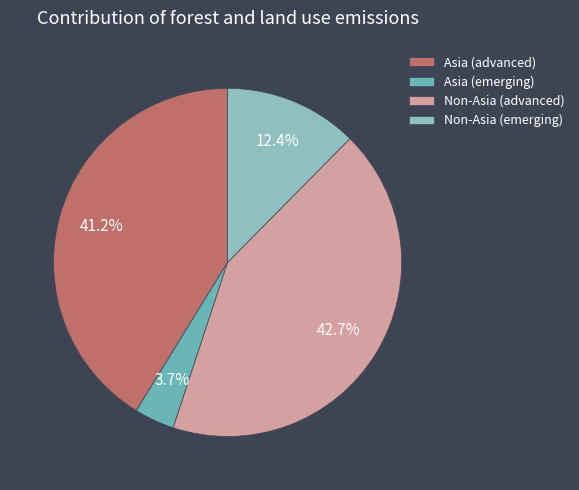

Which category has the smallest portion of the pie?

Asia (emerging)